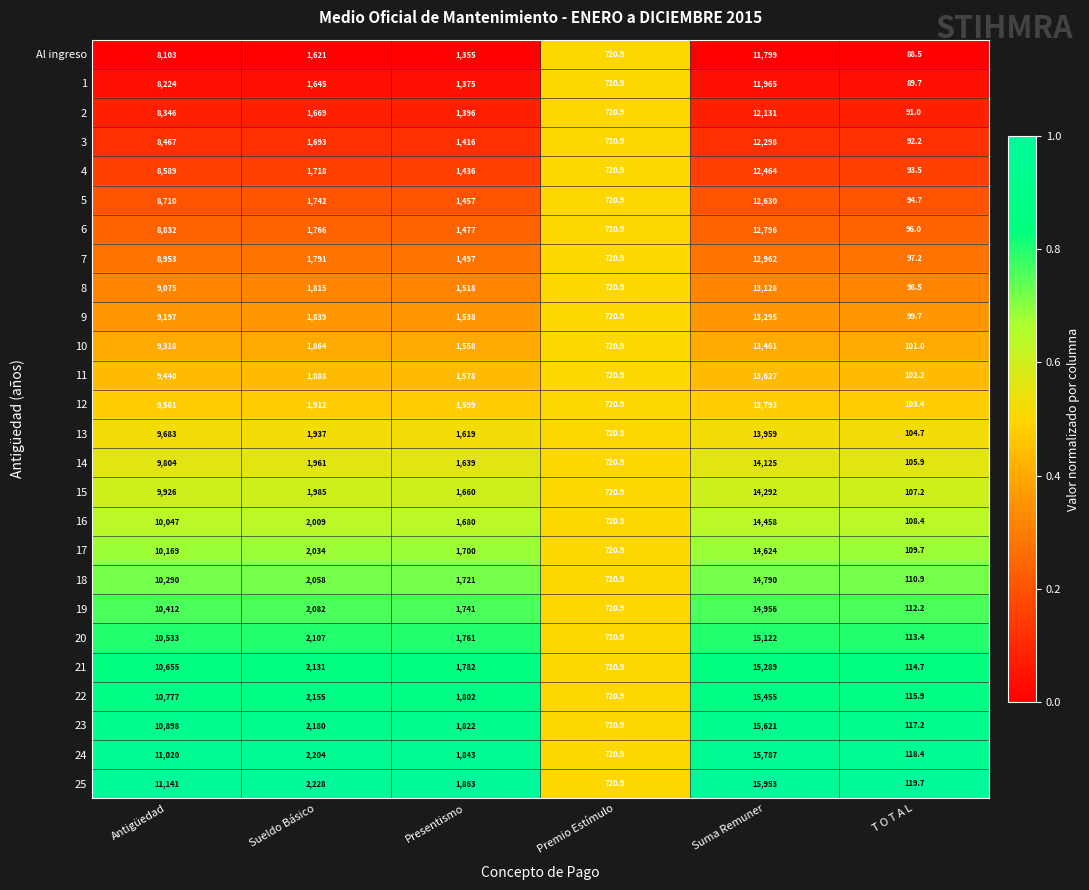

Which series changed the most between Antigüedad and Suma Remuner?

25